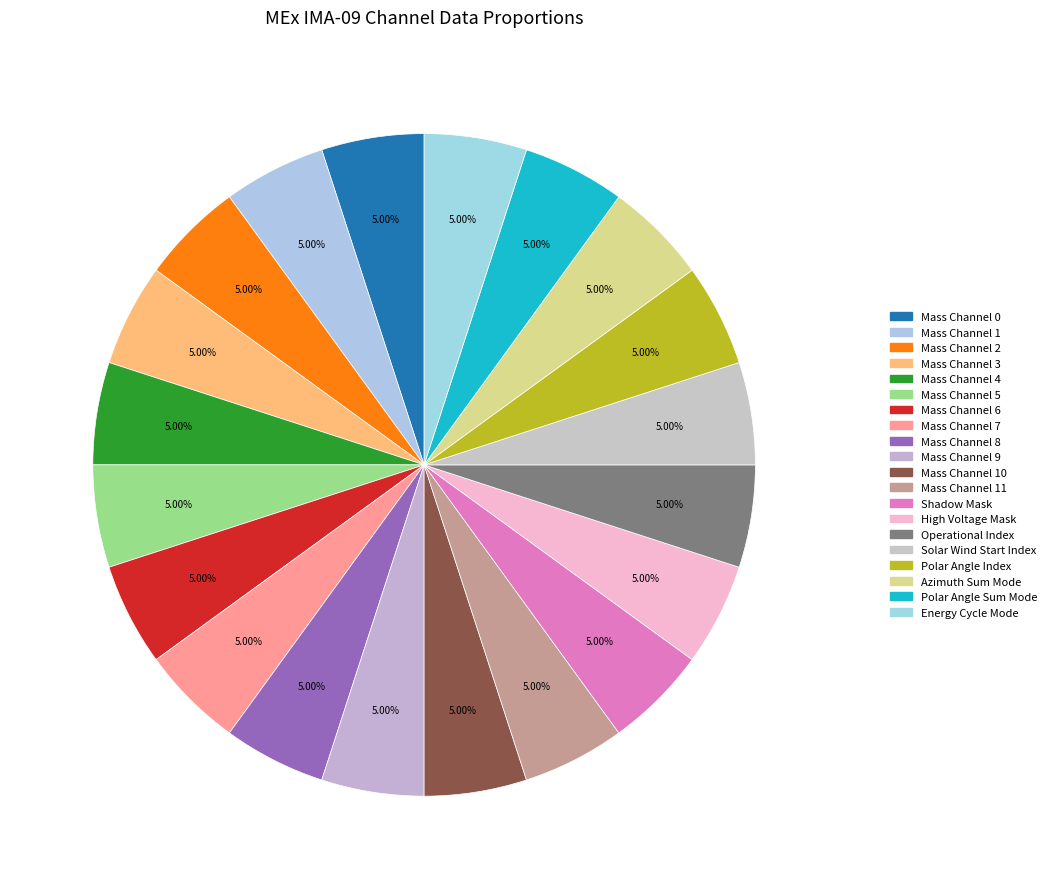

How many segments does this pie chart have?

20